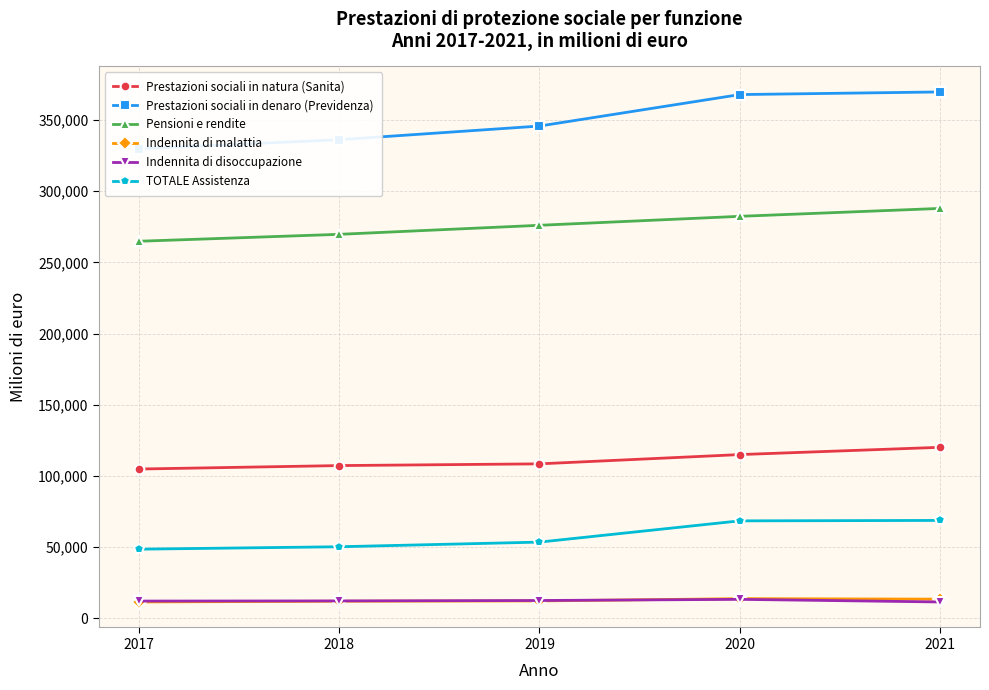

Which series has the largest total across all categories?

Prestazioni sociali in denaro (Previdenza)